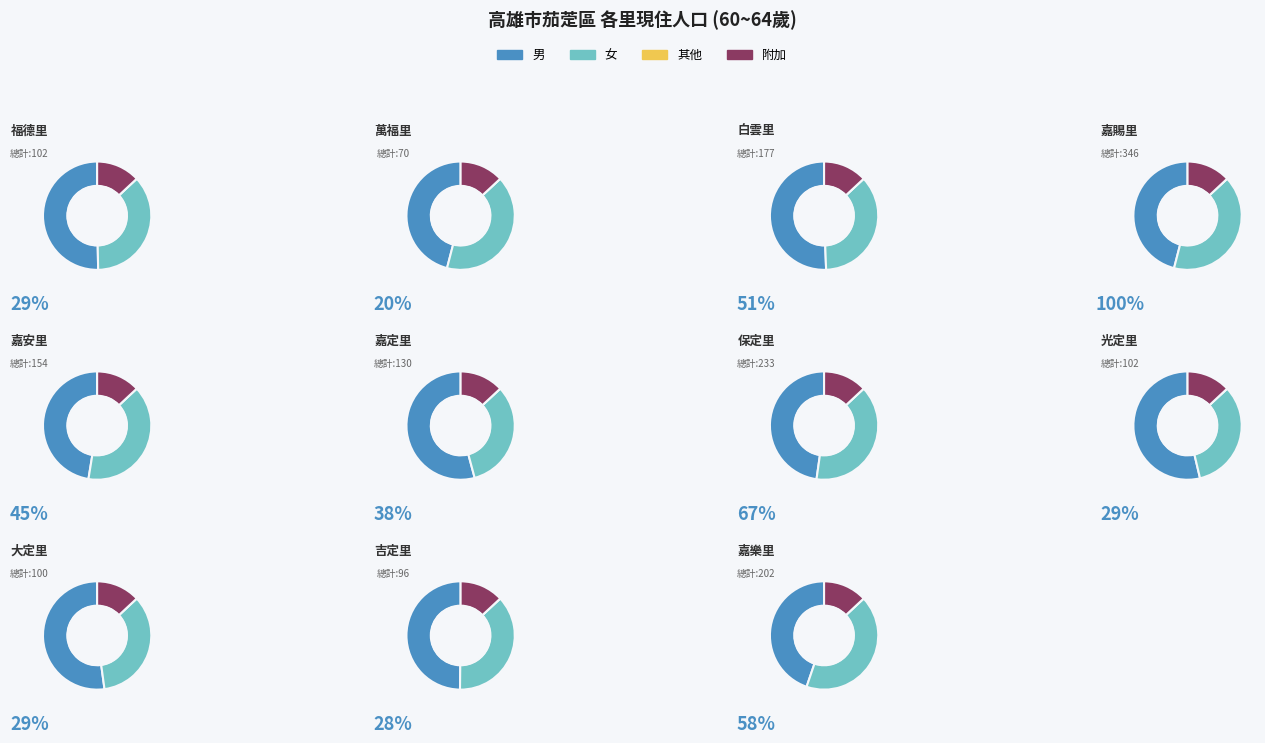

What is the largest slice in the pie chart?

嘉賜里